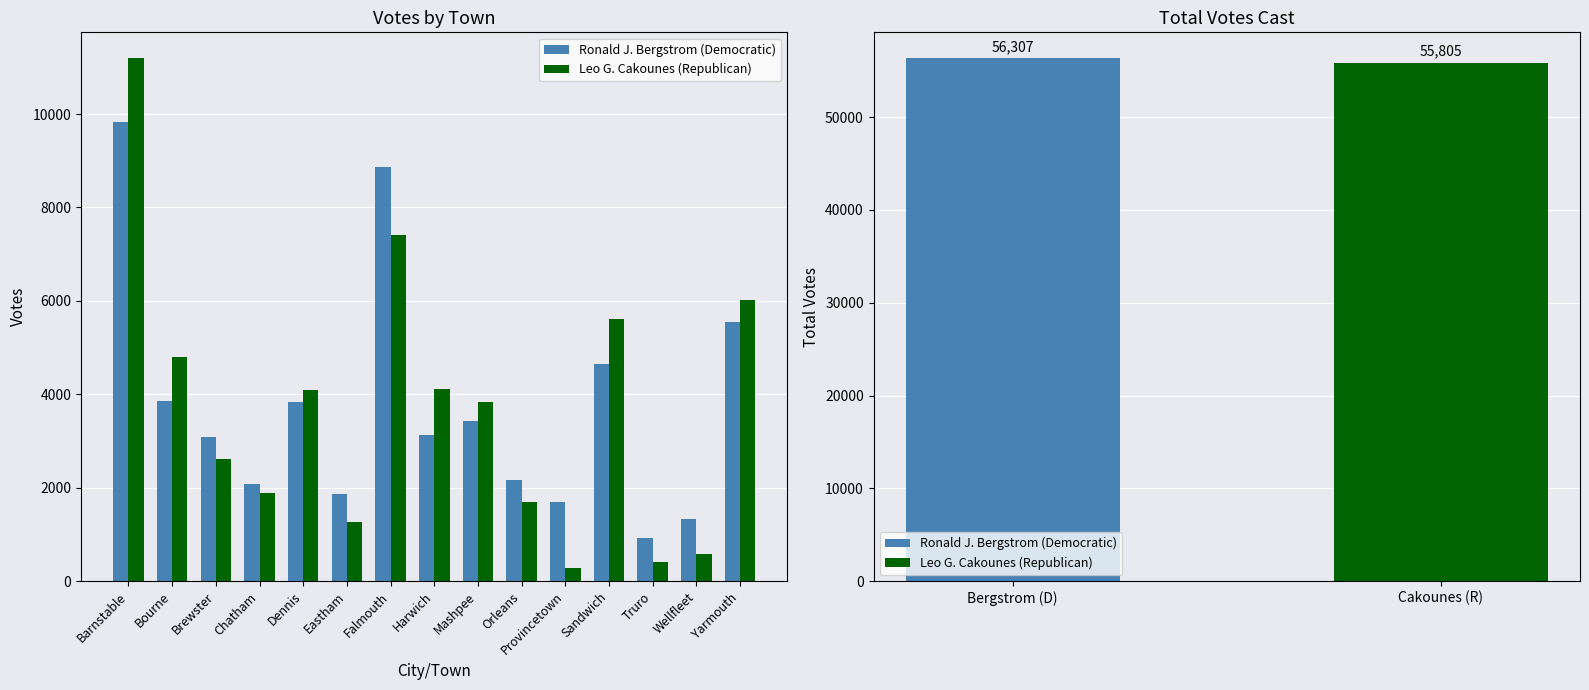

Which series has the largest total across all categories?

Ronald J. Bergstrom (Democratic)